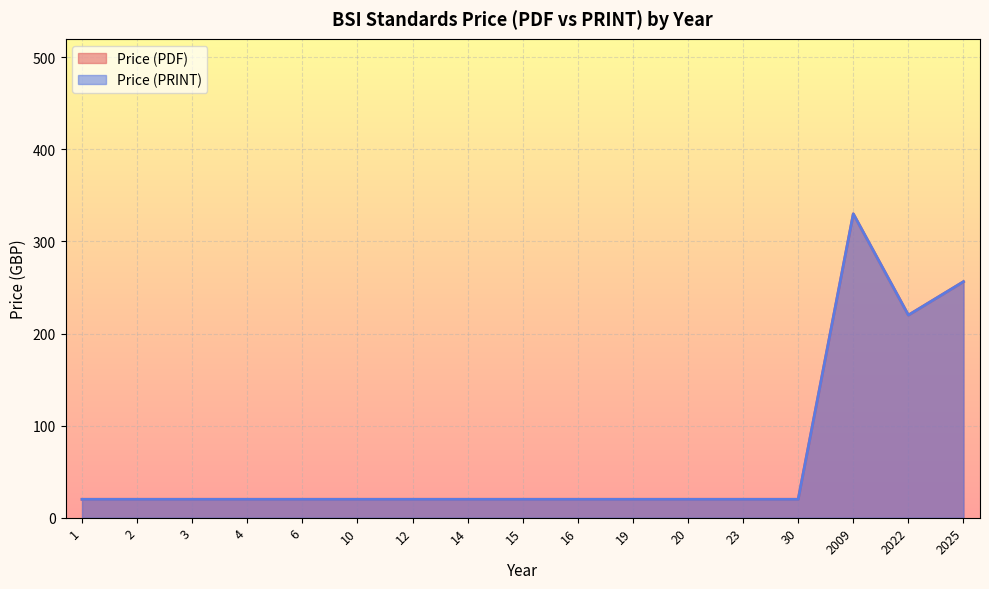

What are all the series names shown in the legend?

Price (PDF), Price (PRINT)